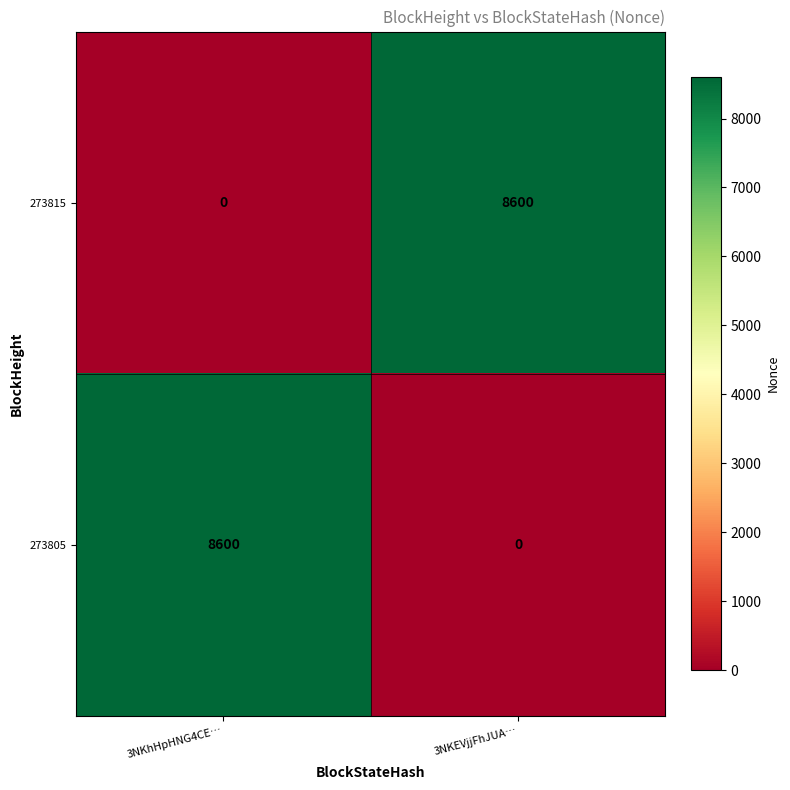

What is the total value across all series at 3NKEVjjFhJUA…?

8600